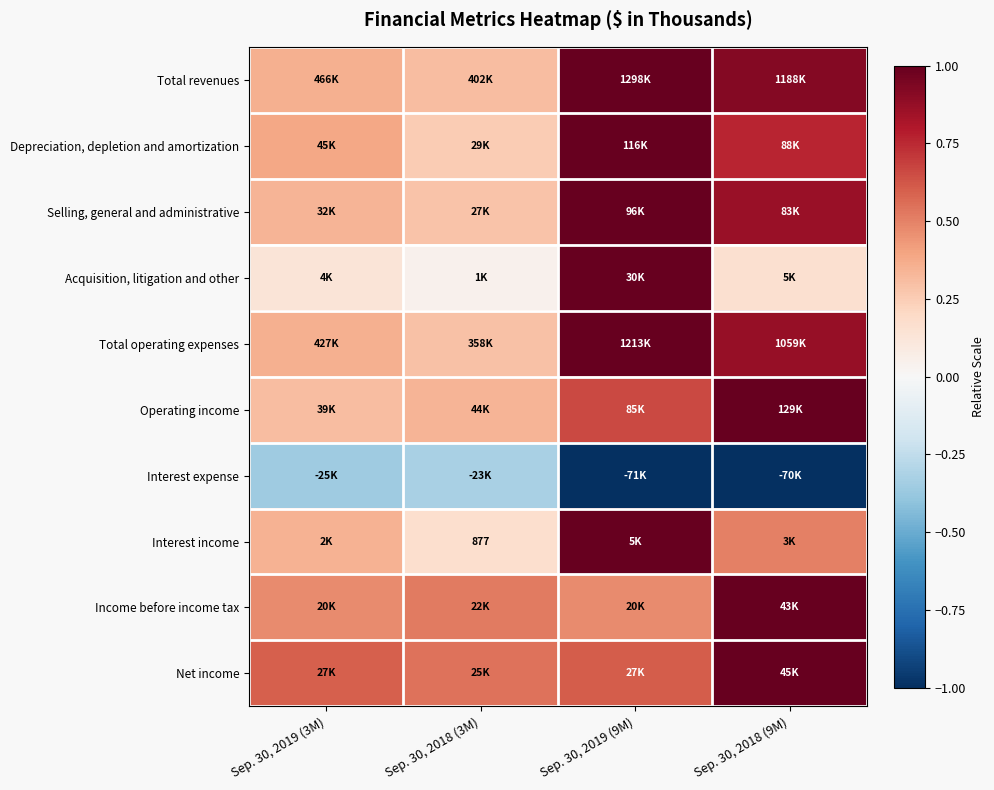

How many Total operating expenses values are between 0 and 1?

4